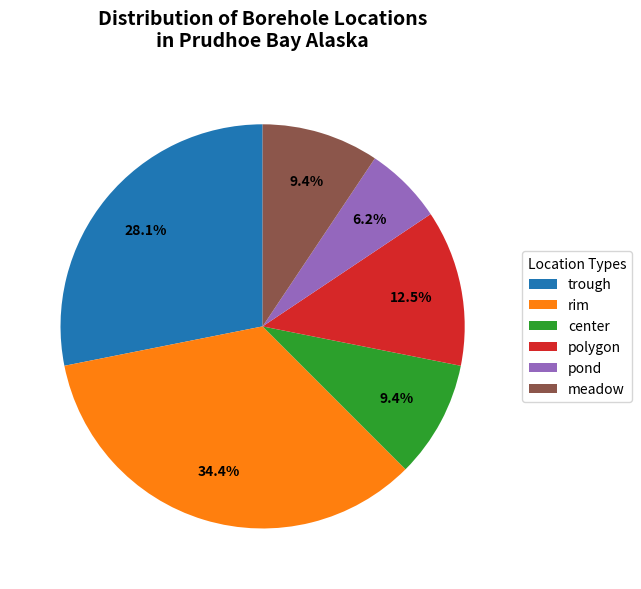

Which slice is the largest?

rim